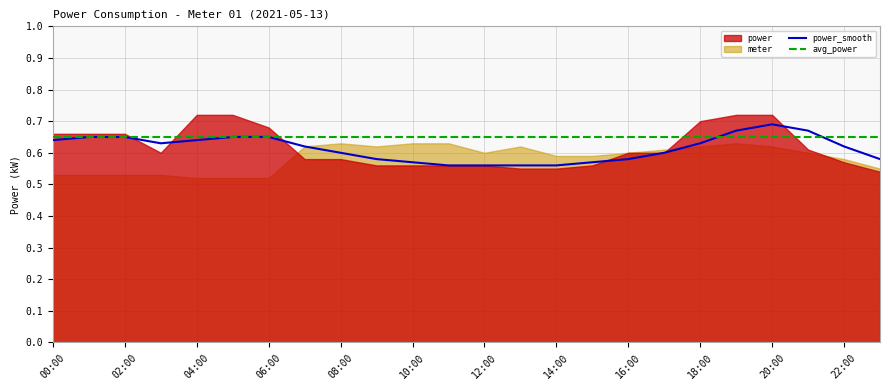

True or false: power_smooth has a value of 0.8 at 14:00.

False